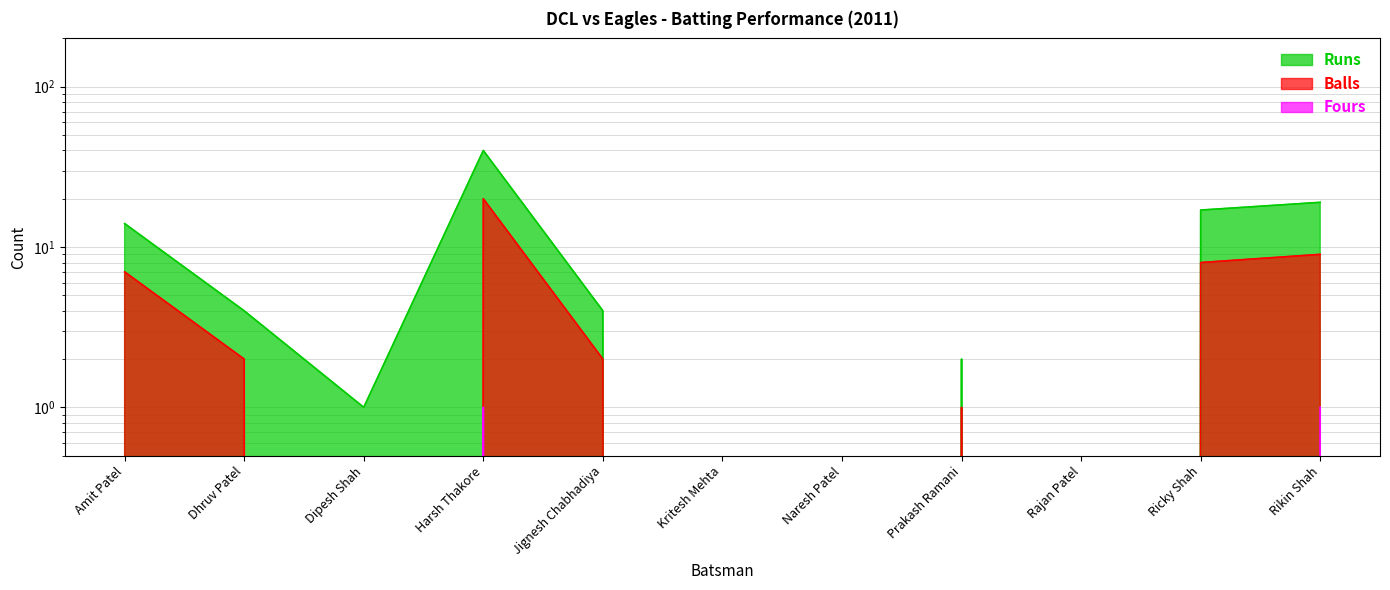

What is the value of the Balls point at the 11th from the left?

9